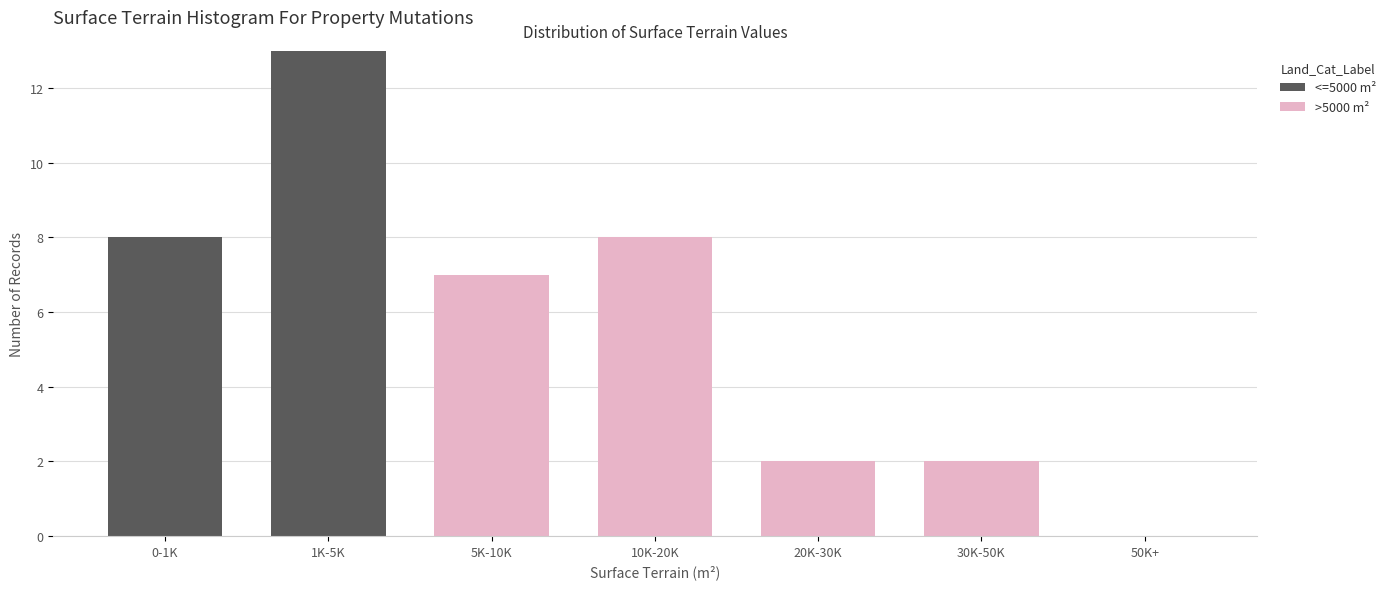

Reading left to right, what are the values for <=5000 m²?

0-1K=8	1K-5K=13	5K-10K=0	10K-20K=0	20K-30K=0	30K-50K=0	50K+=0